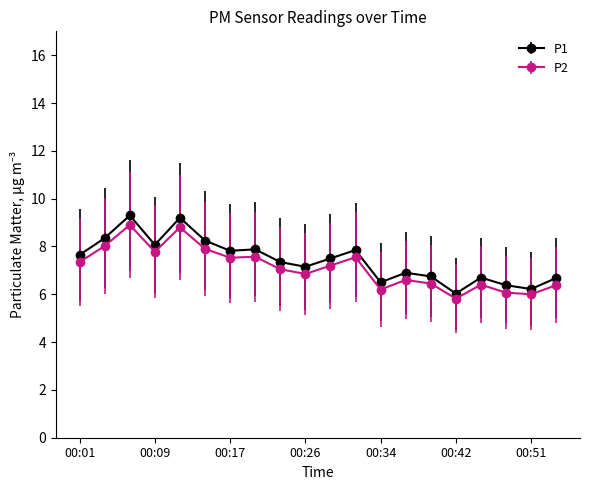

At how many categories does at least one series exceed 5?

20